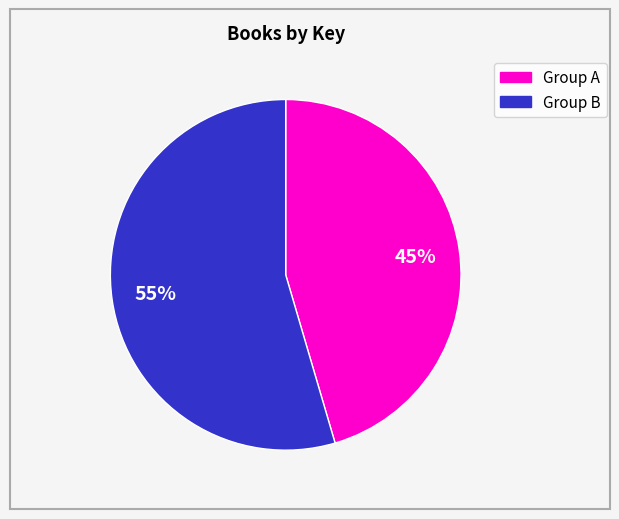

Is there a majority slice in this chart?

Yes